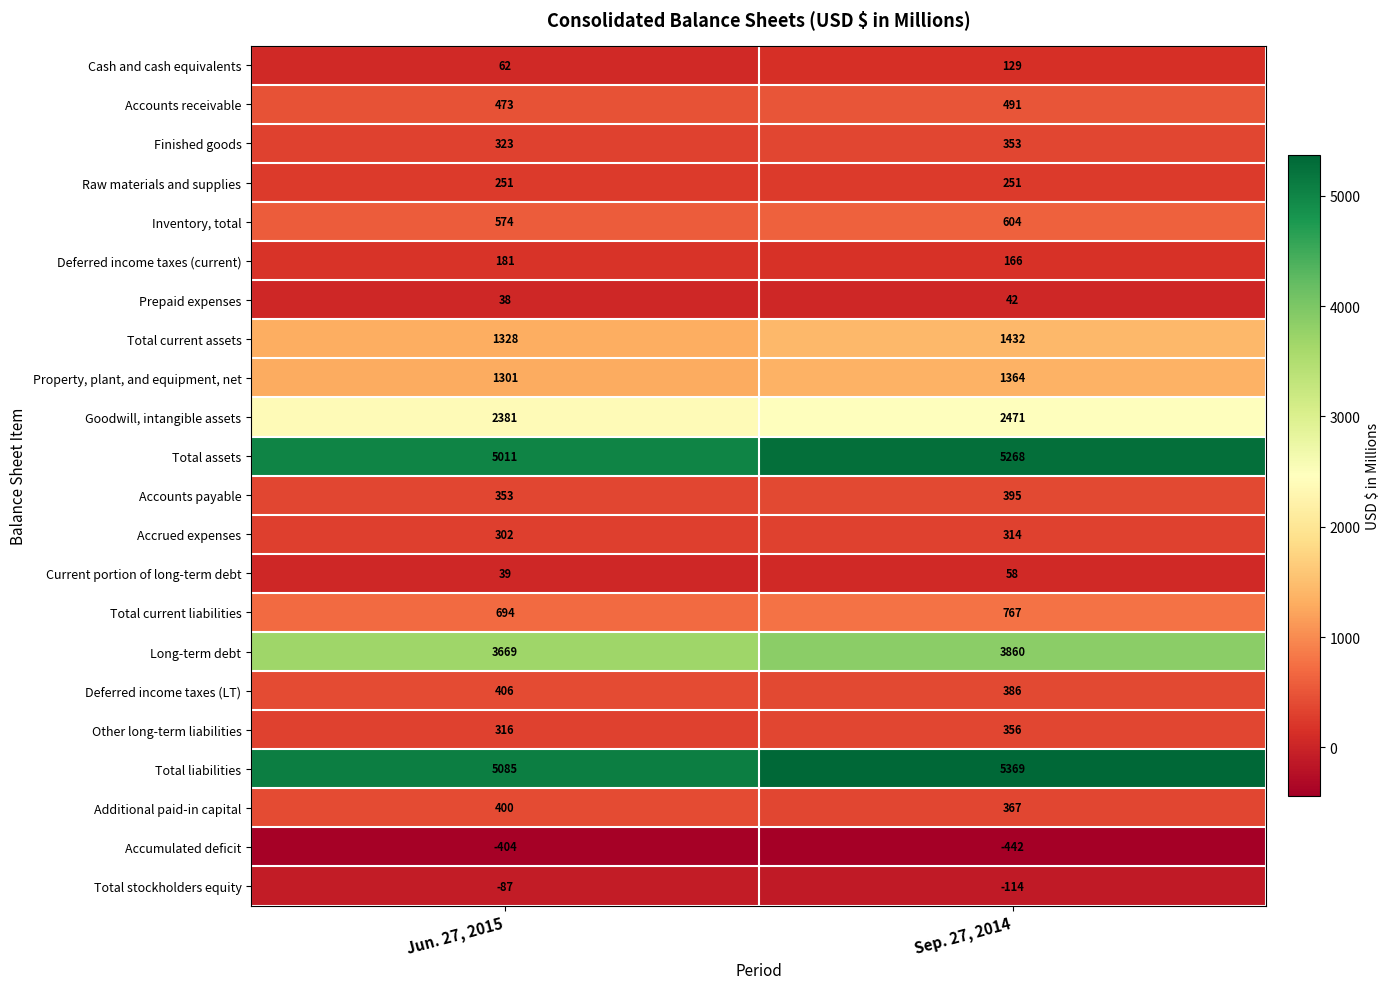

Which category has the lowest value across all series?

Sep. 27, 2014